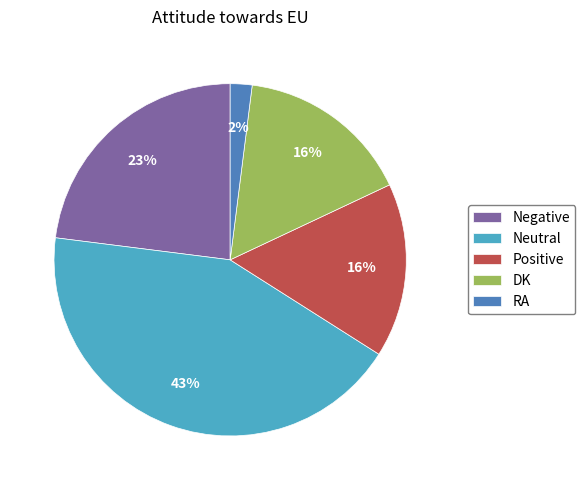

Does Neutral account for over 50% of the chart?

No